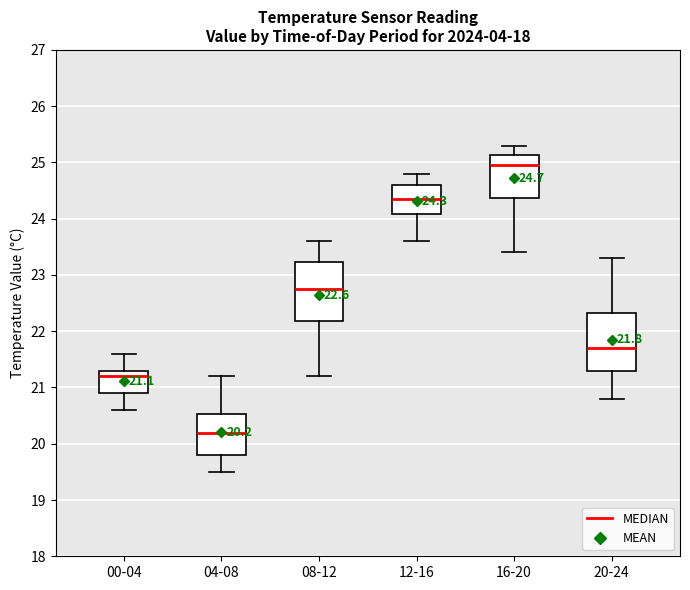

Which box's median line is the lowest?

04-08